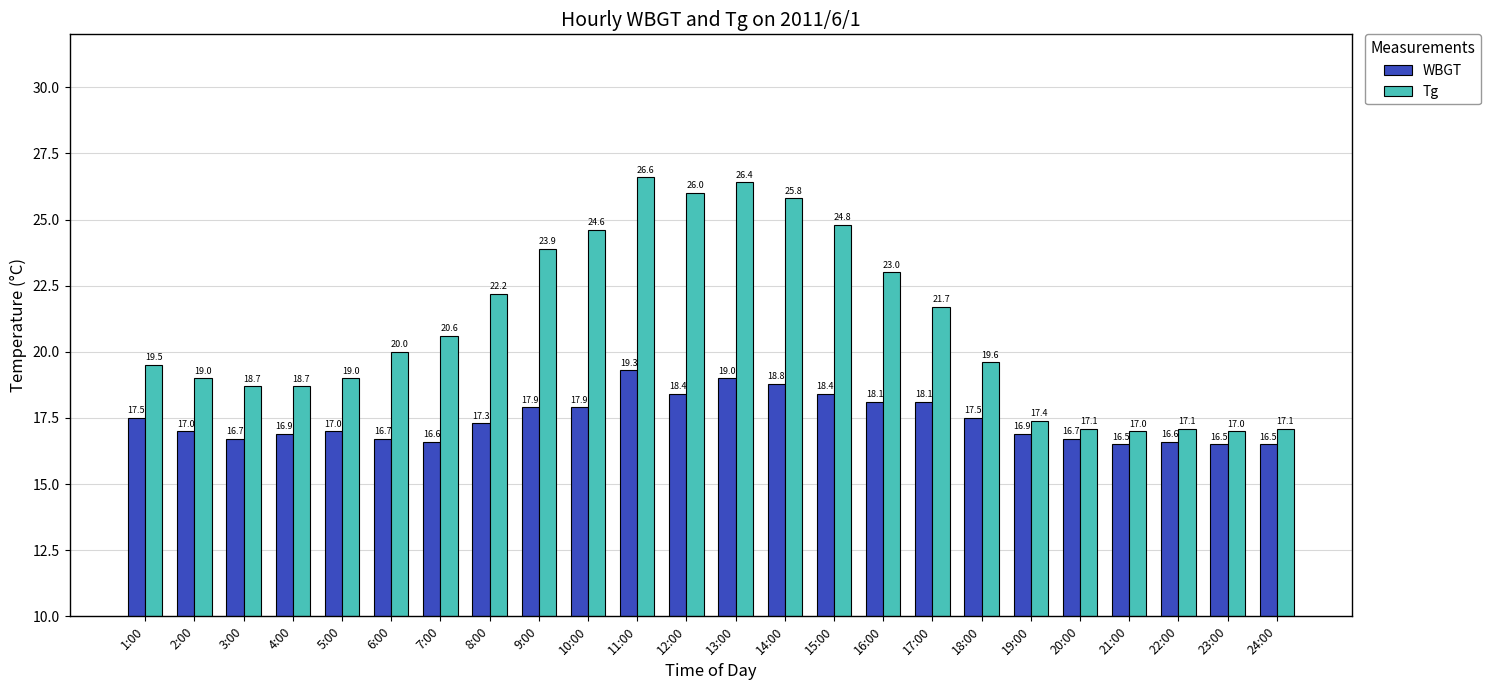

What is the value of the Tg bar at the 12th from the left?

26.0